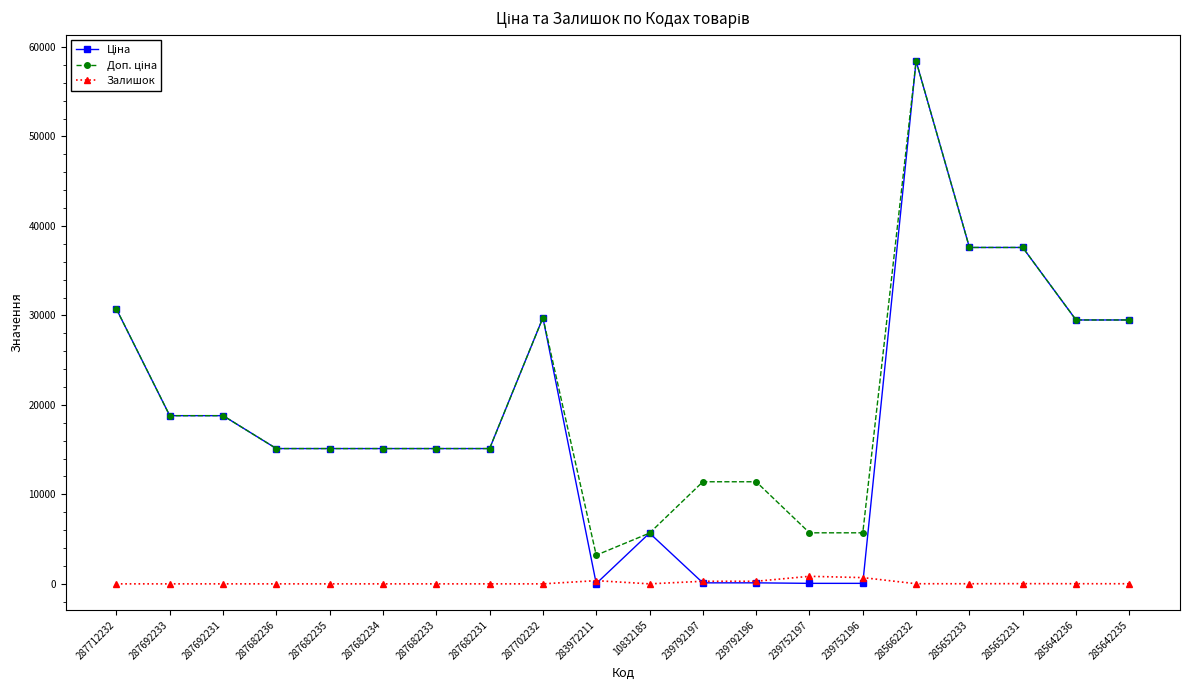

Does the chart have visible grid lines?

No